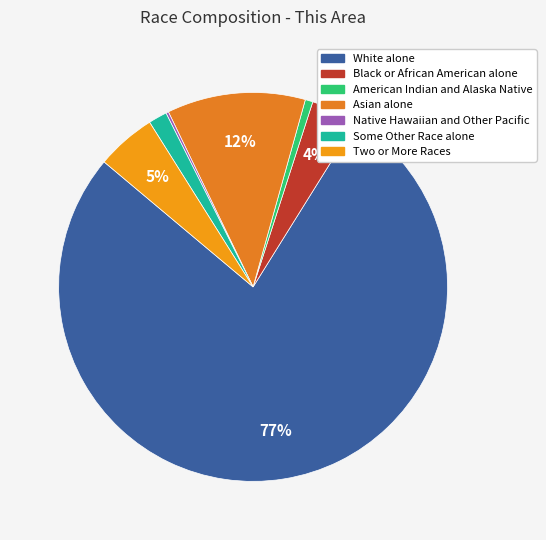

To the nearest percent, what is the difference between the largest and smallest slice percentages?

77%